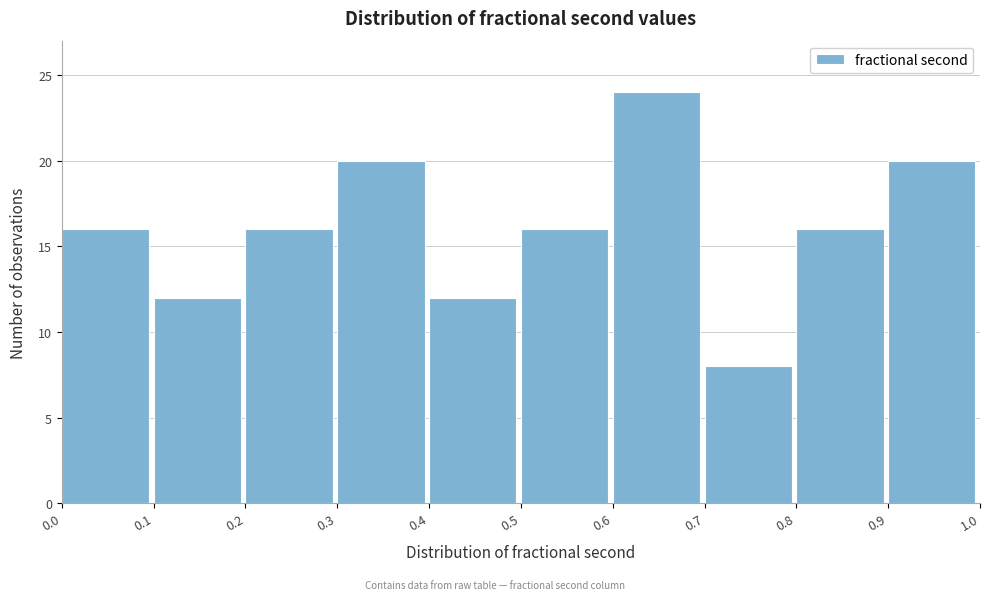

Over which range of the x-axis is the bar tallest?

0.6 to 0.7